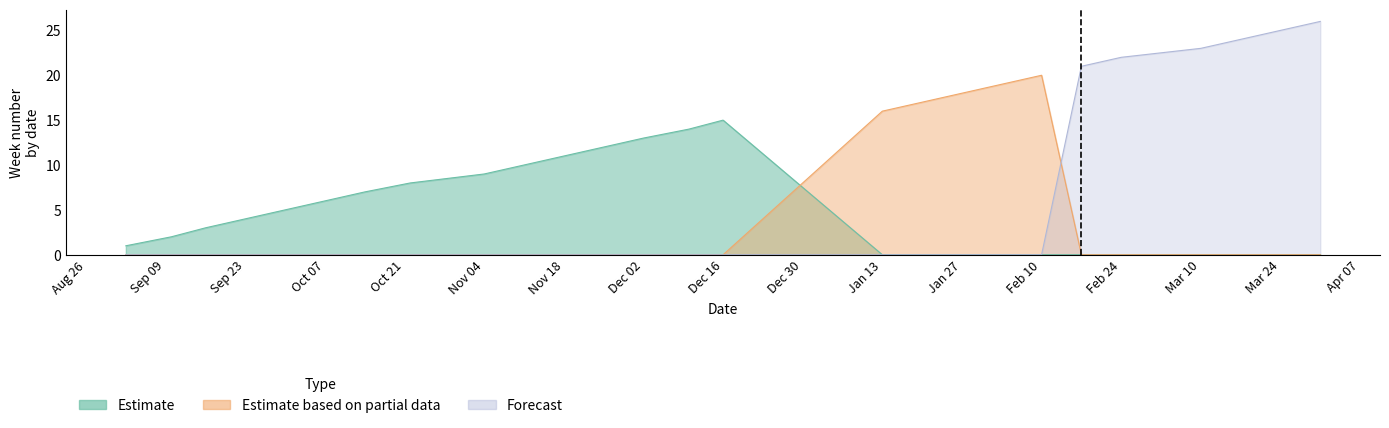

Which series has the largest total across all categories?

Forecast